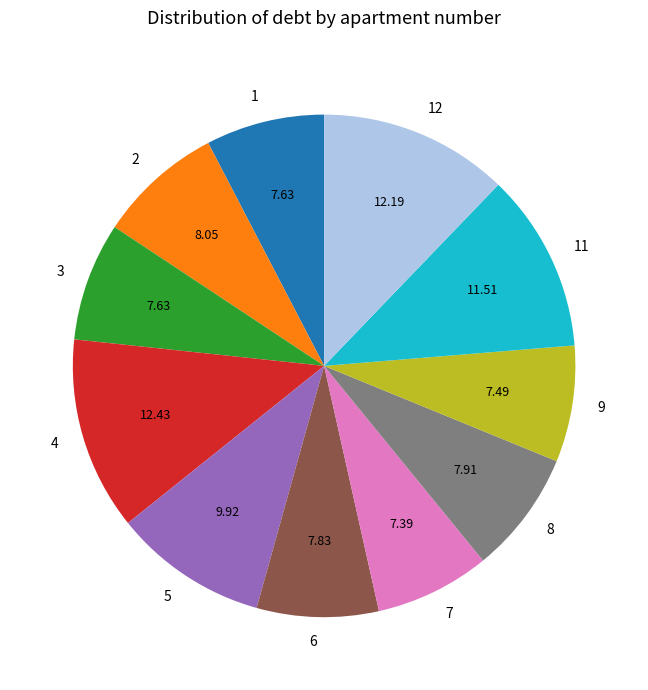

Which has a higher value, 12 or 3?

12